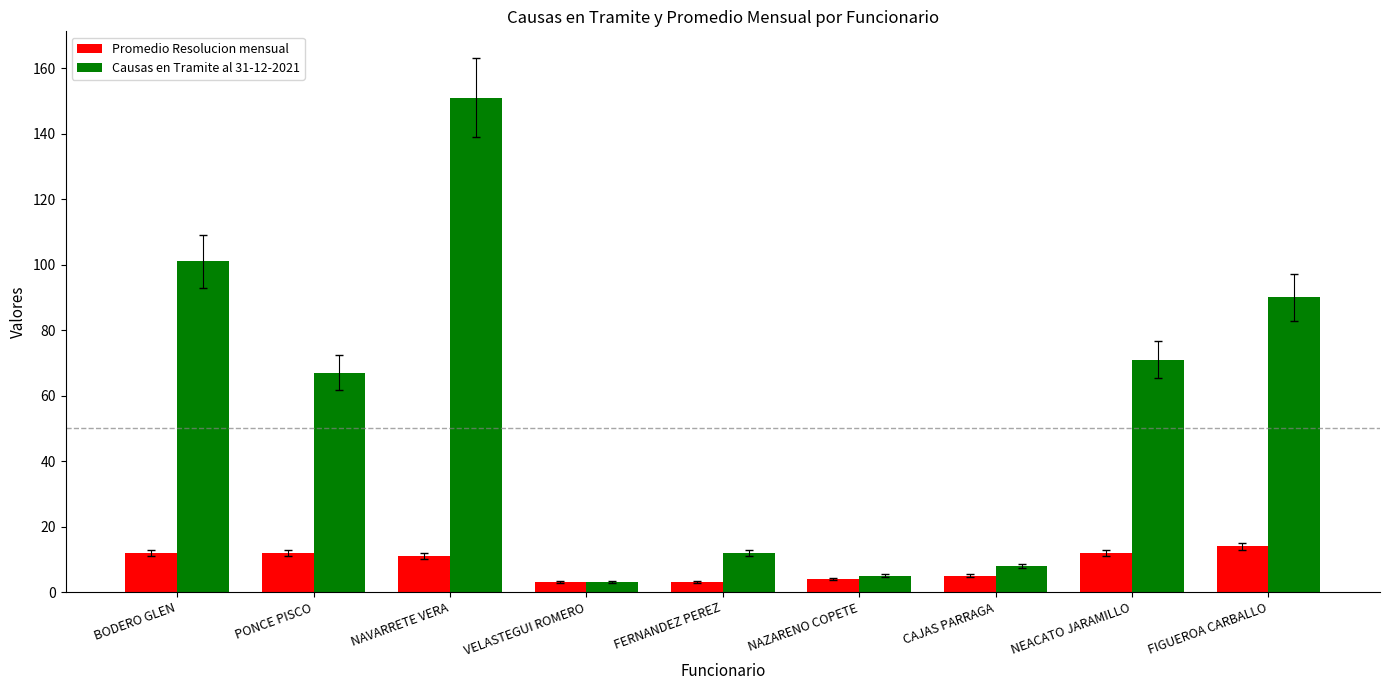

Read the Causas en Tramite al 31-12-2021 value at FIGUEROA CARBALLO, to the nearest 50.

100